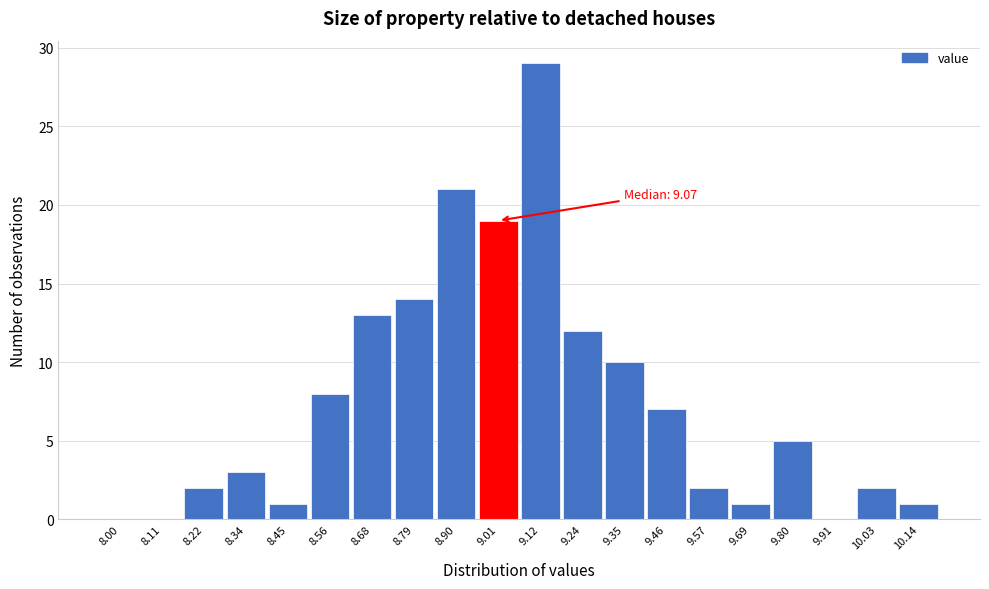

Reading right to left, extract all data points from this chart.

10.14=1	10.03=2	9.91=0	9.80=5	9.69=1	9.57=2	9.46=7	9.35=10	9.24=12	9.12=29	9.01=19	8.90=21	8.79=14	8.68=13	8.56=8	8.45=1	8.34=3	8.22=2	8.11=0	8.00=0